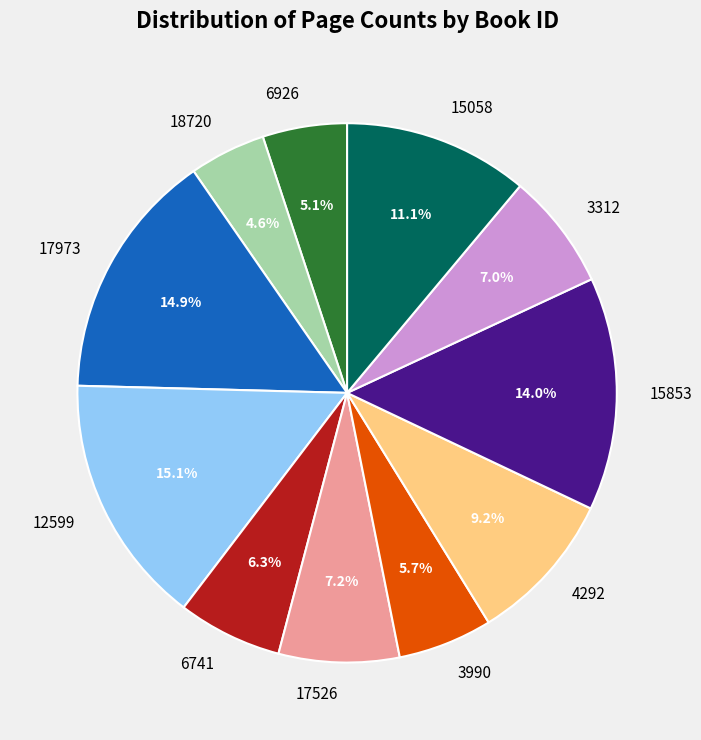

How many slices are in this pie chart?

11